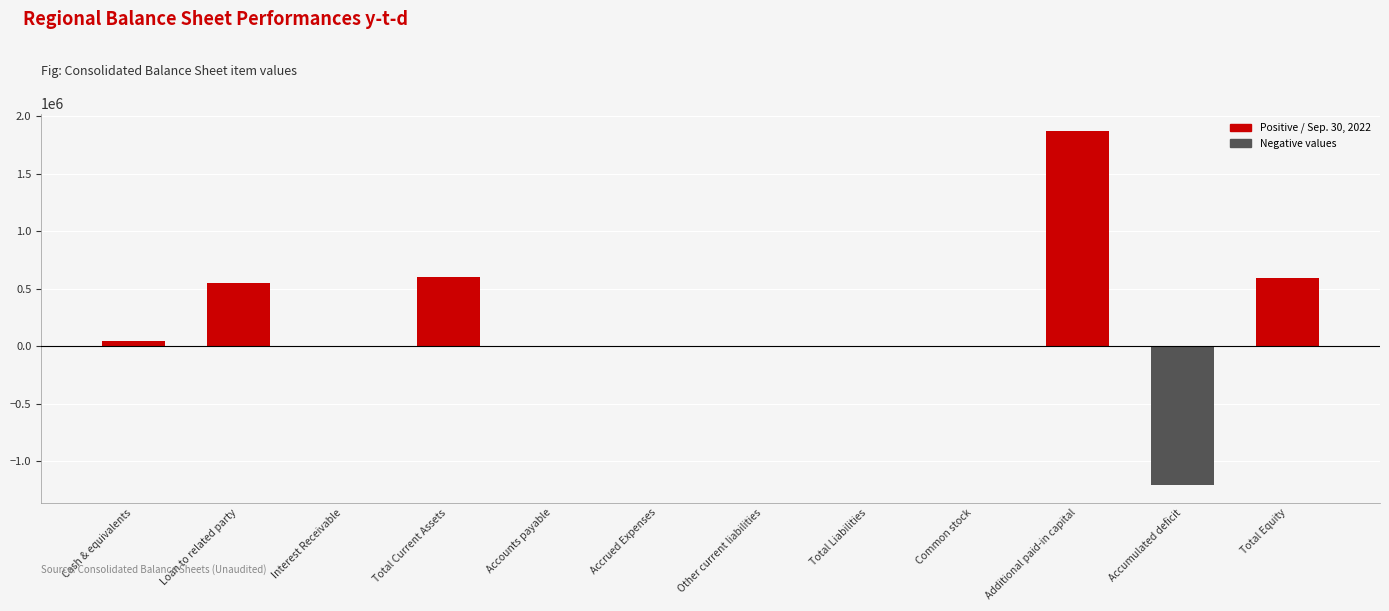

Which category has the highest value across all series?

Additional paid-in capital